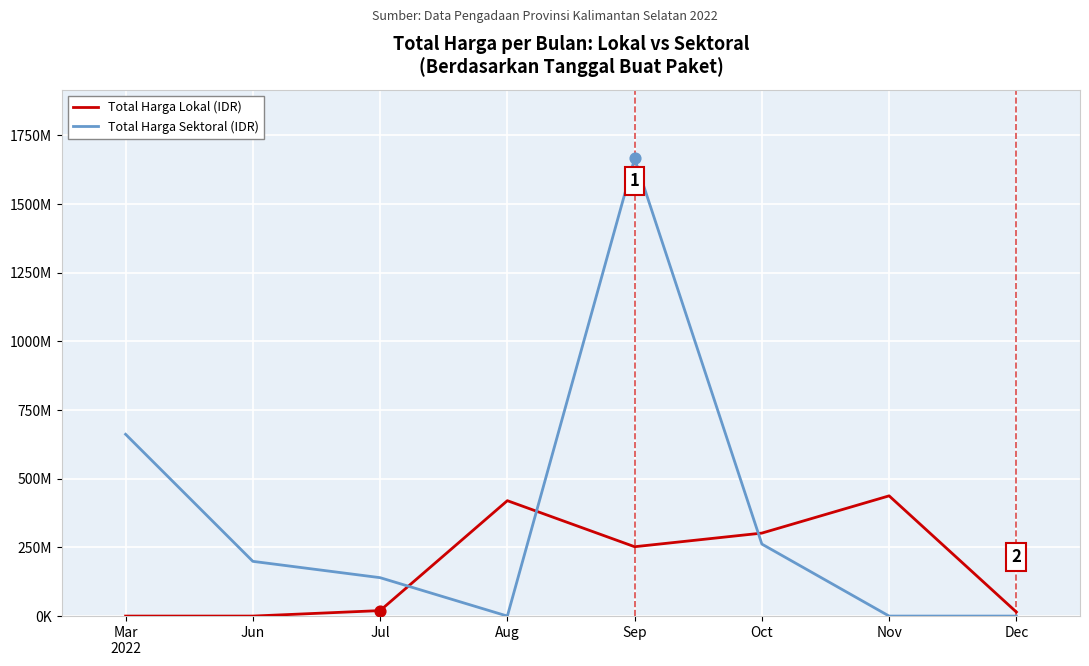

What are all the series names shown in the legend?

Total Harga Lokal (IDR), Total Harga Sektoral (IDR)